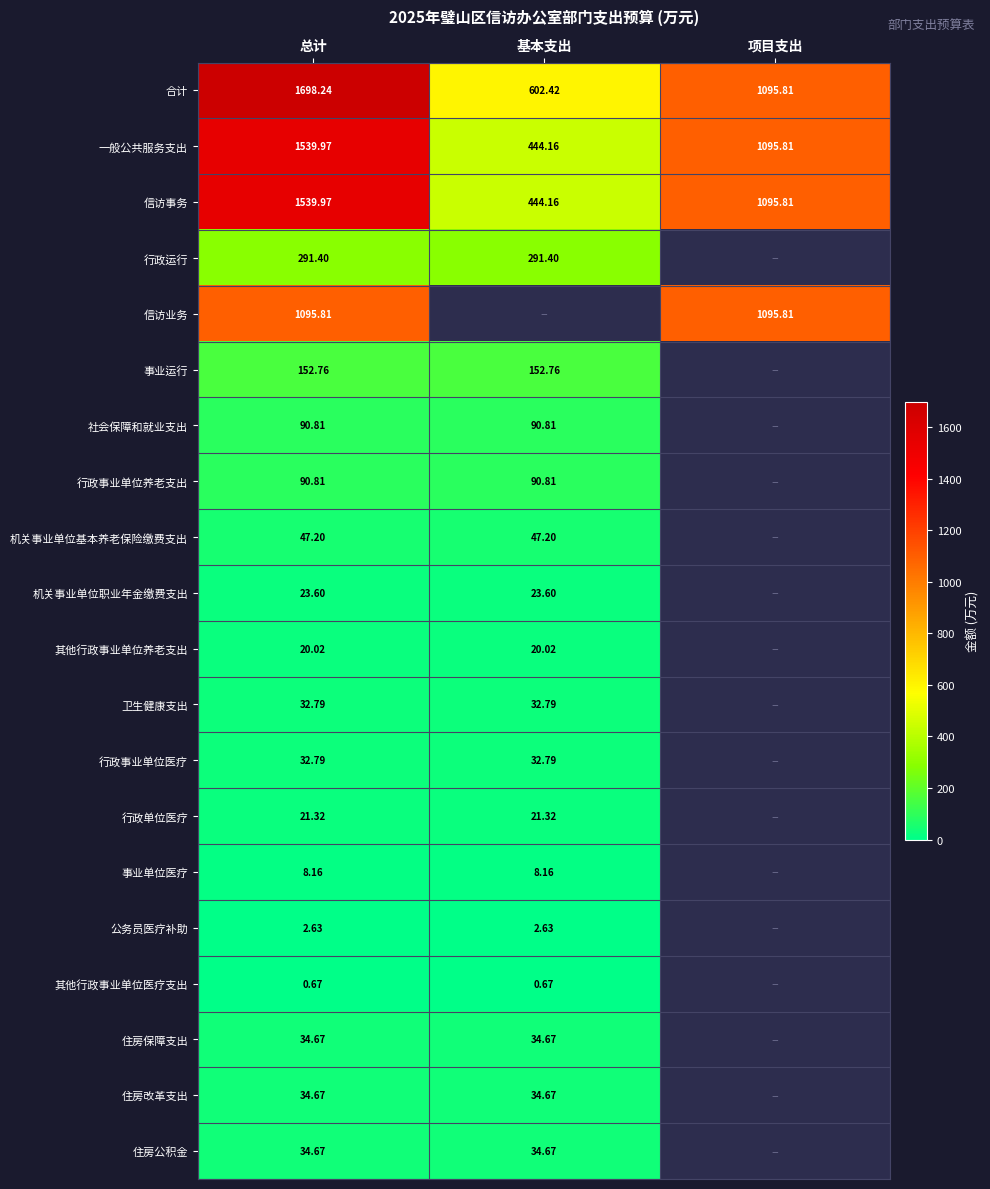

How many values in 住房公积金 are above zero?

2